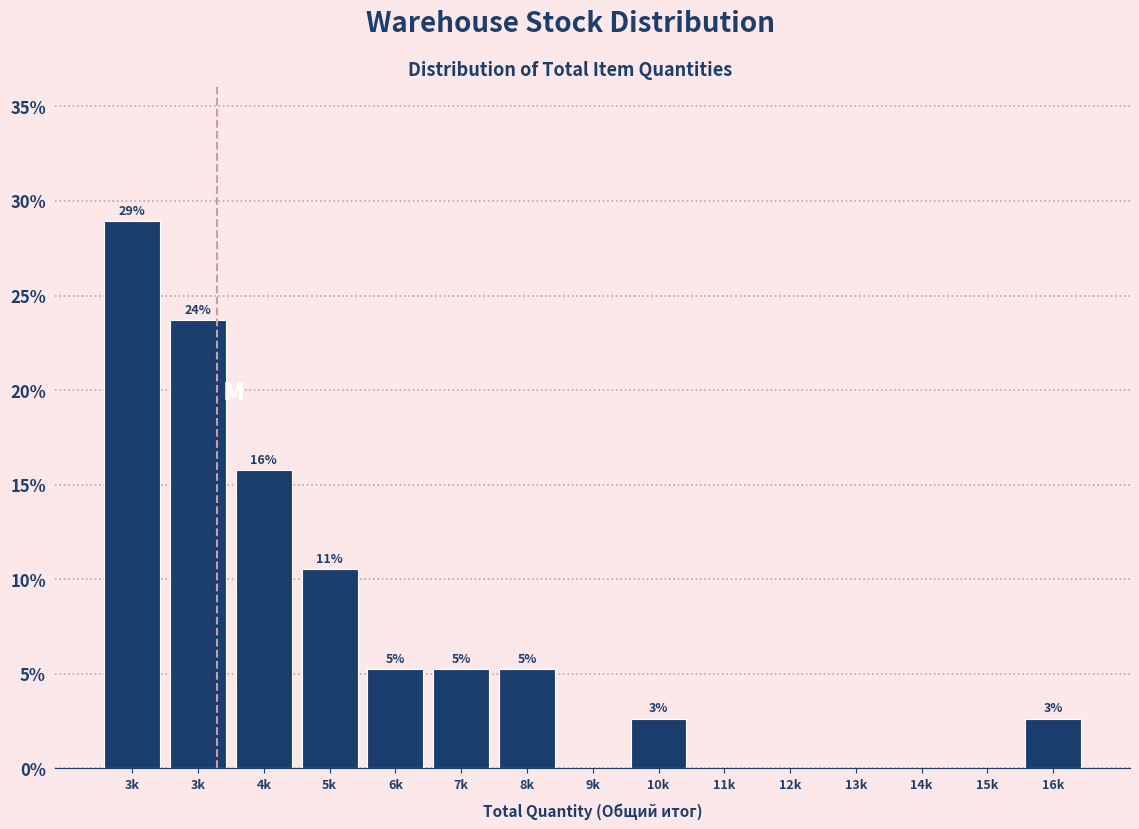

Are the bars horizontal?

No